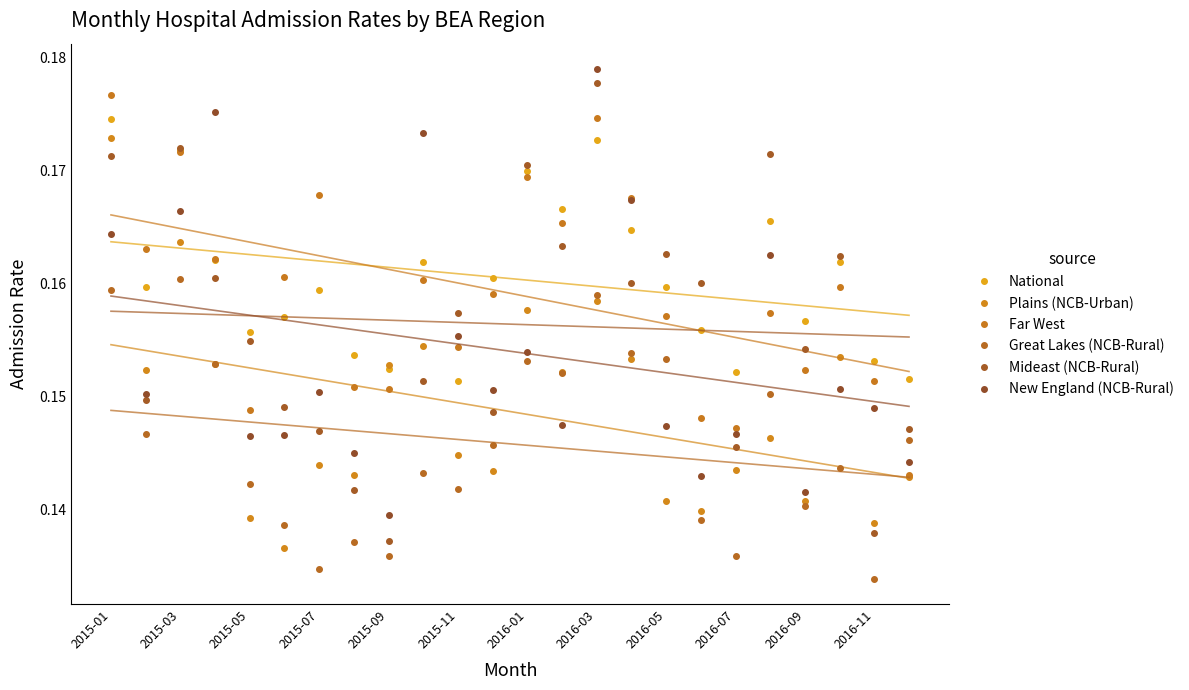

What is the sum of all Great Lakes (NCB-Rural) values?

3.5